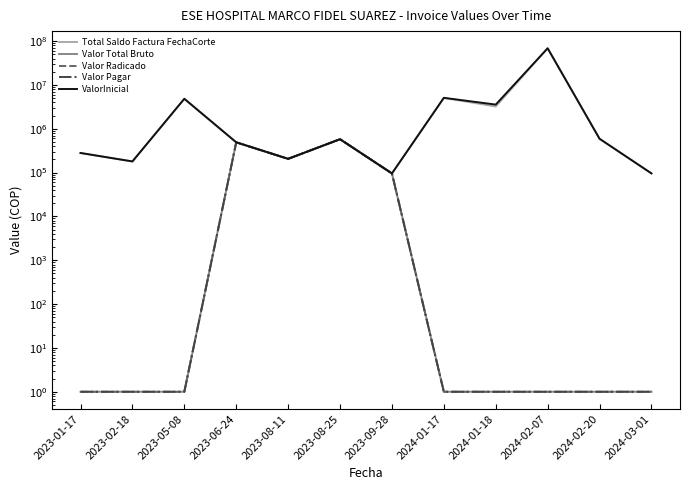

Does the chart have visible grid lines?

No